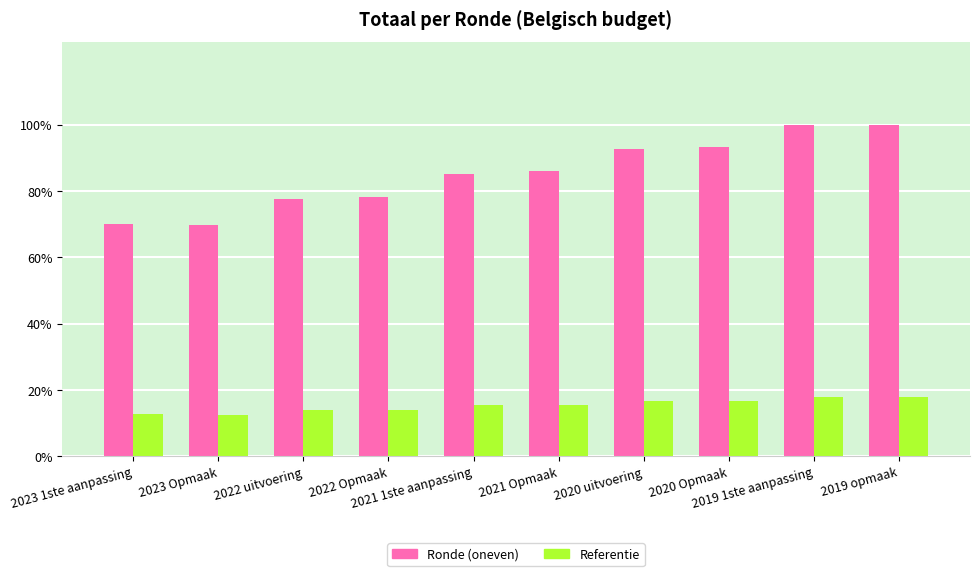

Rank the series by their average value, from highest to lowest.

Ronde (oneven), Referentie